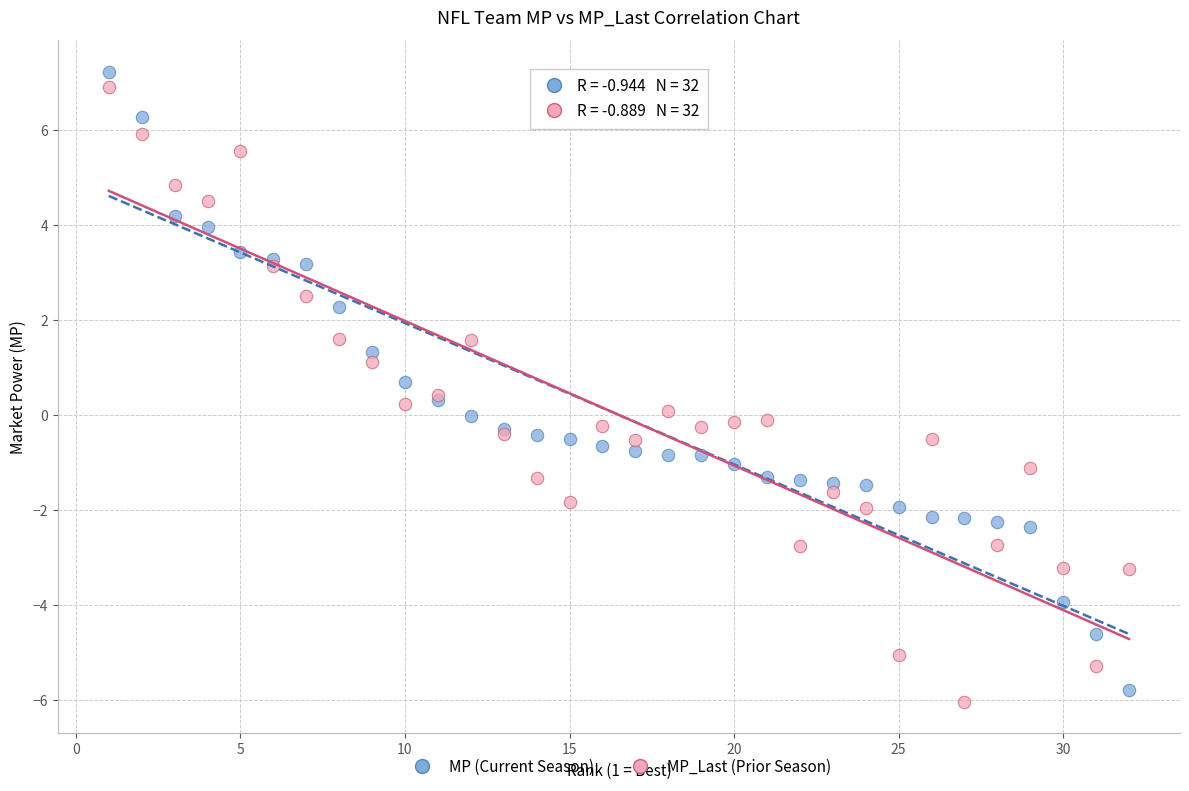

What is the X range (max minus min) for the scatter plot?

31.0